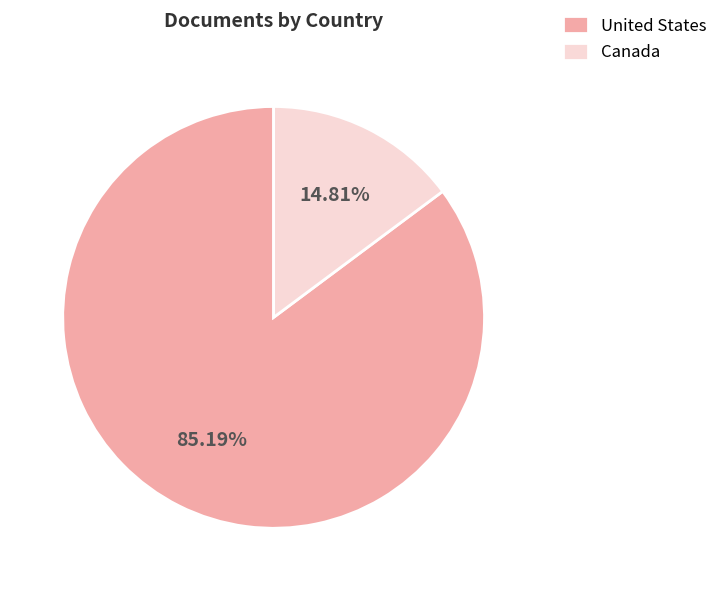

Is there a majority slice in this chart?

Yes